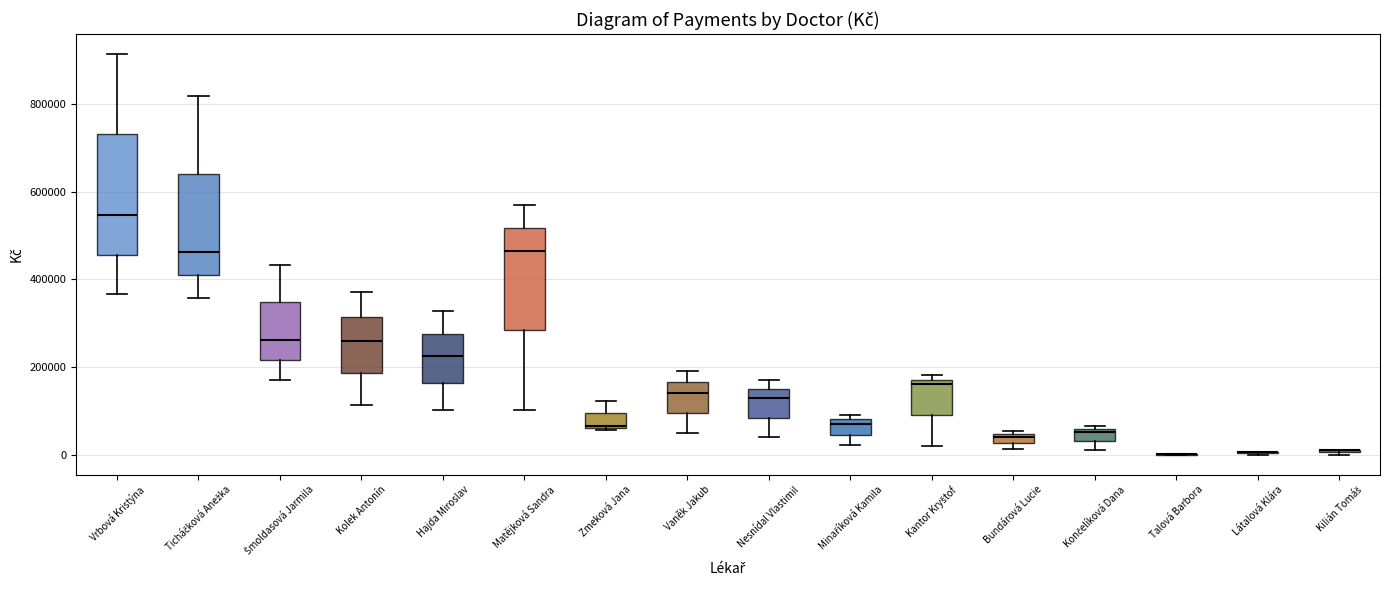

Comparing the boxes themselves (not the whiskers), which one is the tallest?

Vrbová Kristýna